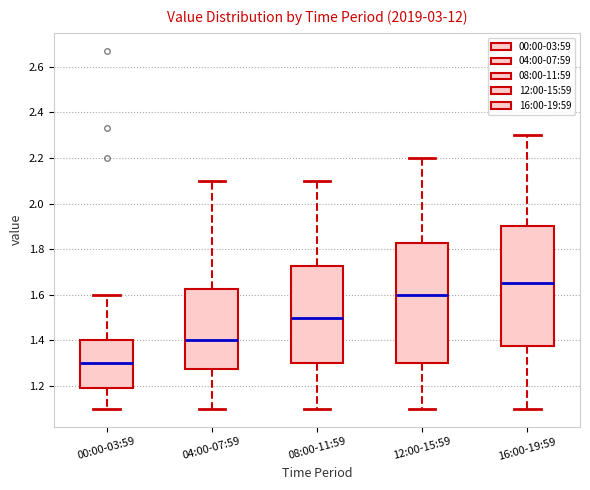

Reading left to right, transcribe this box plot: for each box, give where its median line is, the range the box spans, and where its two whiskers end, as read against the y-axis. The values are not printed on the chart, so give them approximately, as read against the axis.

00:00-03:59: median 1.30, box 1.20 to 1.40, whiskers 1.10 to 1.60
04:00-07:59: median 1.40, box 1.28 to 1.62, whiskers 1.10 to 2.10
08:00-11:59: median 1.50, box 1.30 to 1.72, whiskers 1.10 to 2.10
12:00-15:59: median 1.60, box 1.30 to 1.82, whiskers 1.10 to 2.20
16:00-19:59: median 1.66, box 1.38 to 1.90, whiskers 1.10 to 2.30